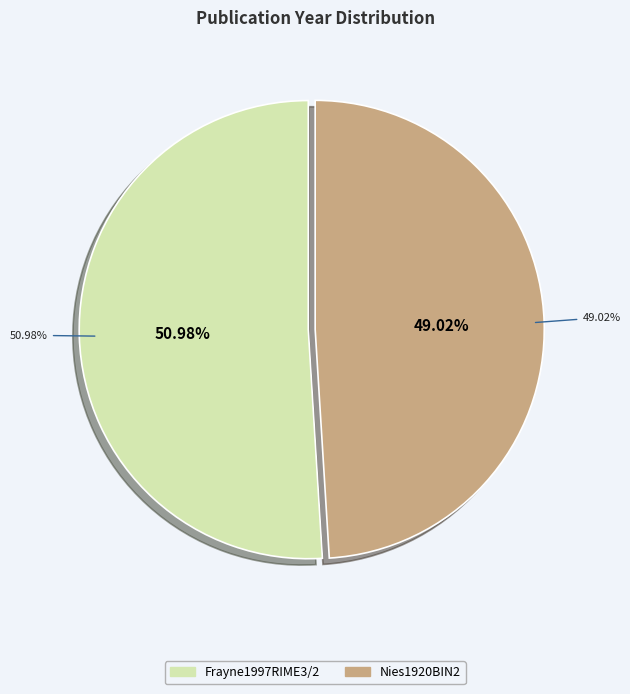

Count the number of slices in the pie.

2